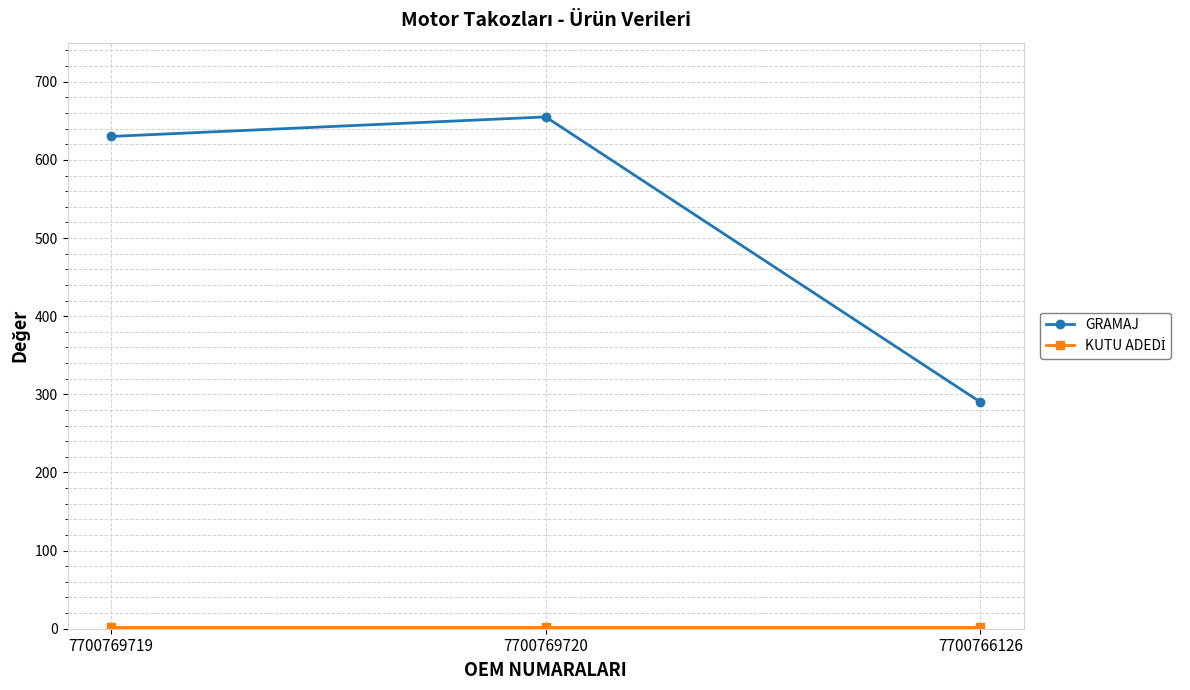

Which series has the widest spread of values?

GRAMAJ